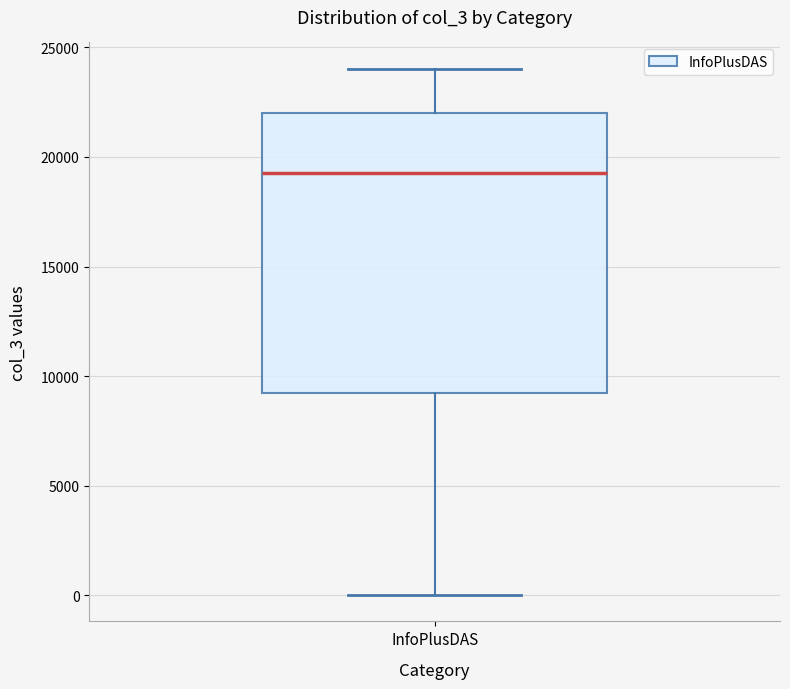

Where does the lower whisker of the box for InfoPlusDAS end on the y-axis? The values are not printed on the chart, so give them approximately, as read against the axis.

0